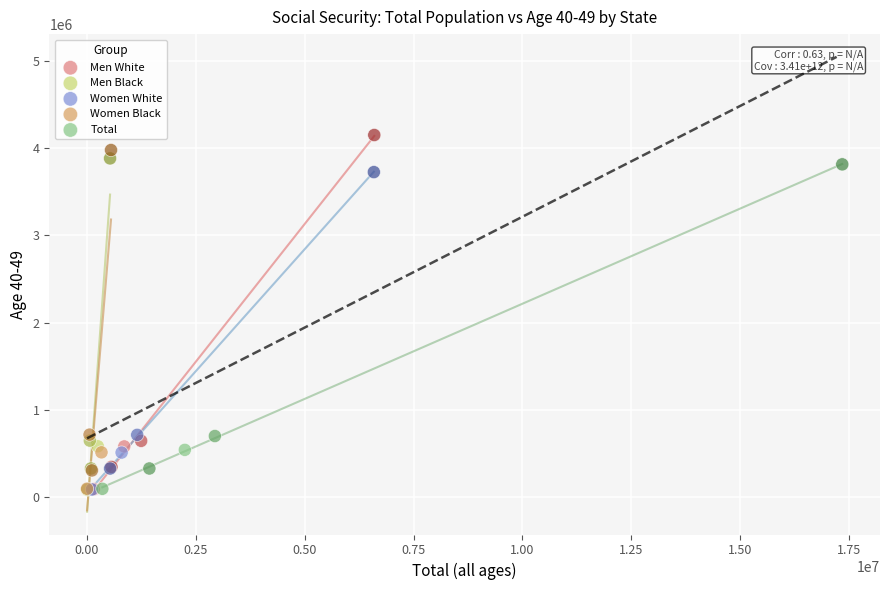

Which series has the largest Y range (max minus min)?

Men White